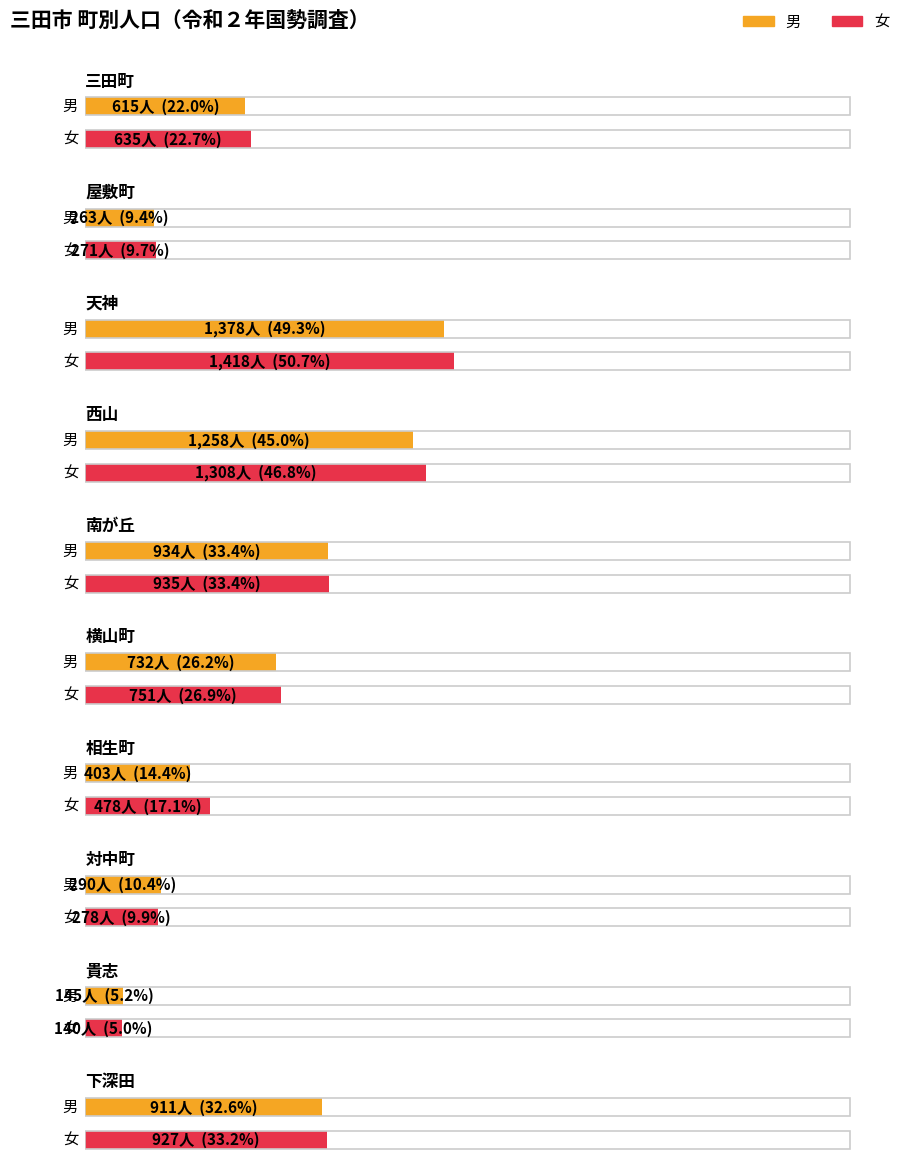

Rank the categories by 男 value from highest to lowest.

天神, 西山, 南が丘, 下深田, 横山町, 三田町, 相生町, 対中町, 屋敷町, 貴志